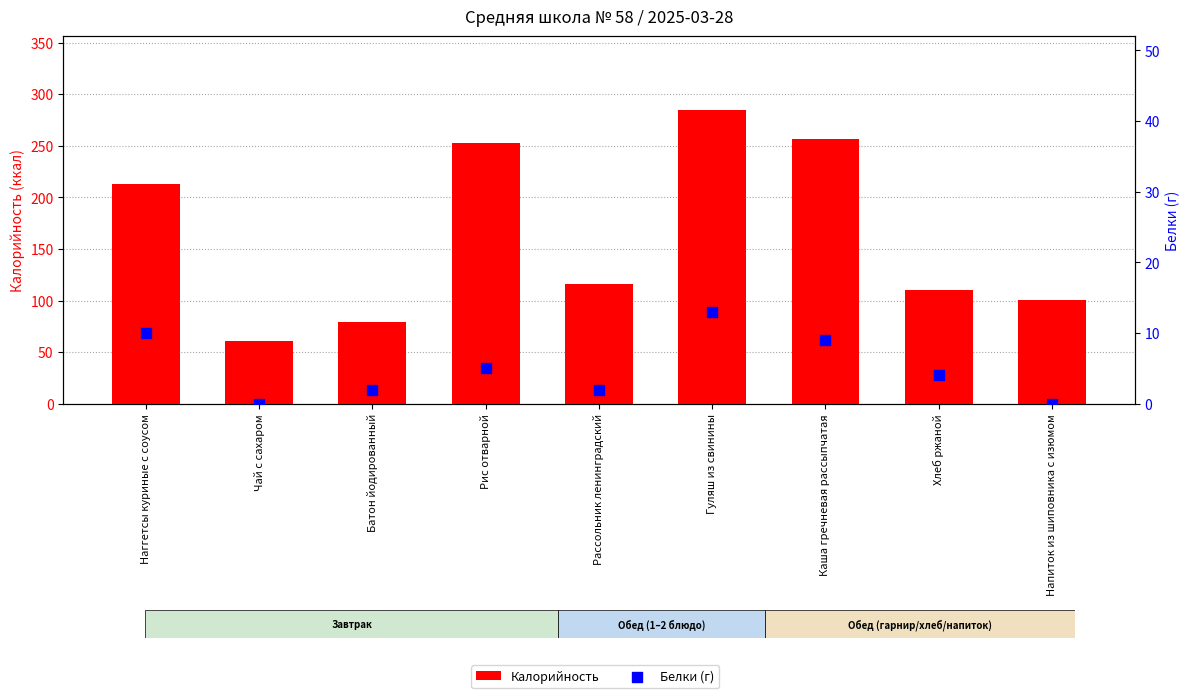

Is the value of Калорийность at Рассольник ленинградский greater than the value of Белки (г) at Рассольник ленинградский?

Yes